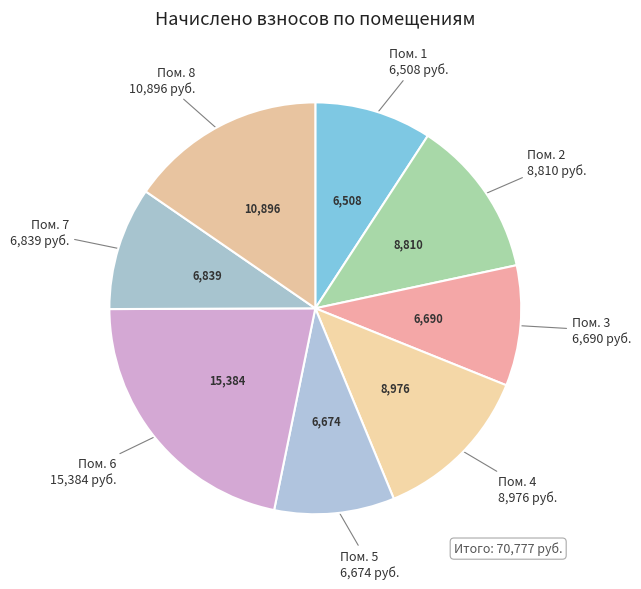

Which category has the smallest portion of the pie?

1